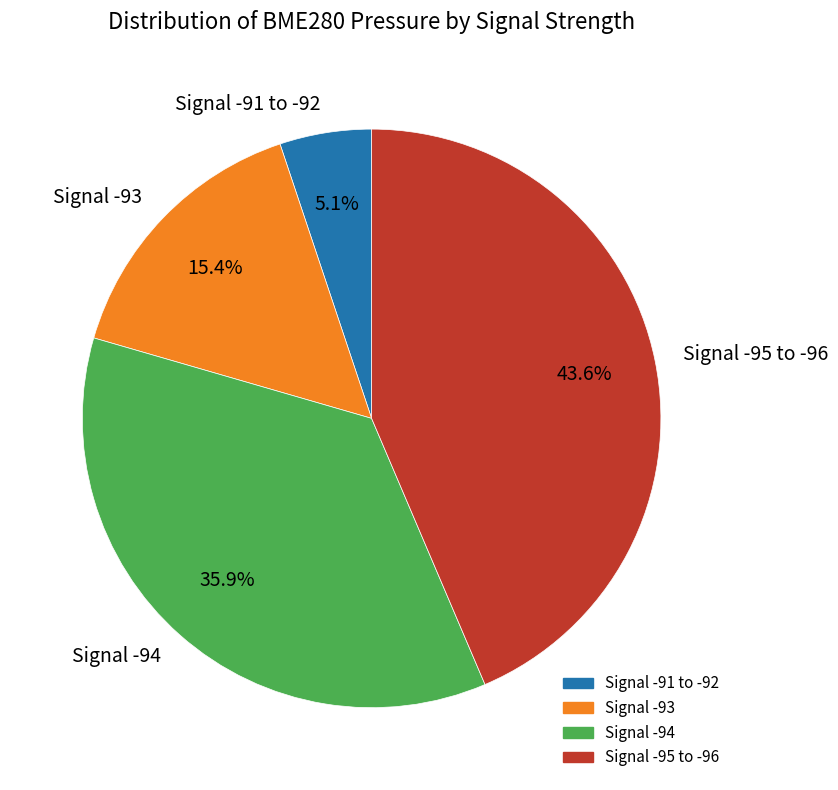

How many slices are in this pie chart?

4